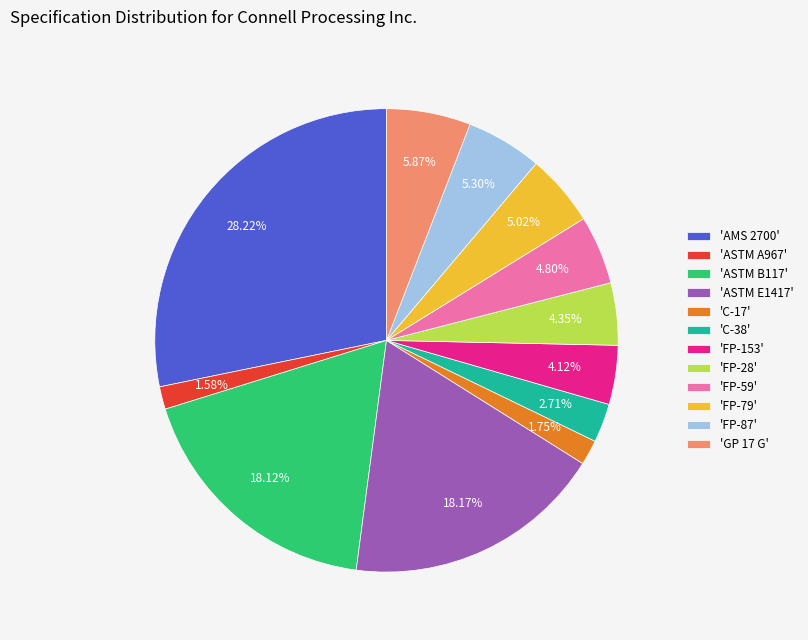

What is the largest slice in the pie chart?

'AMS 2700'